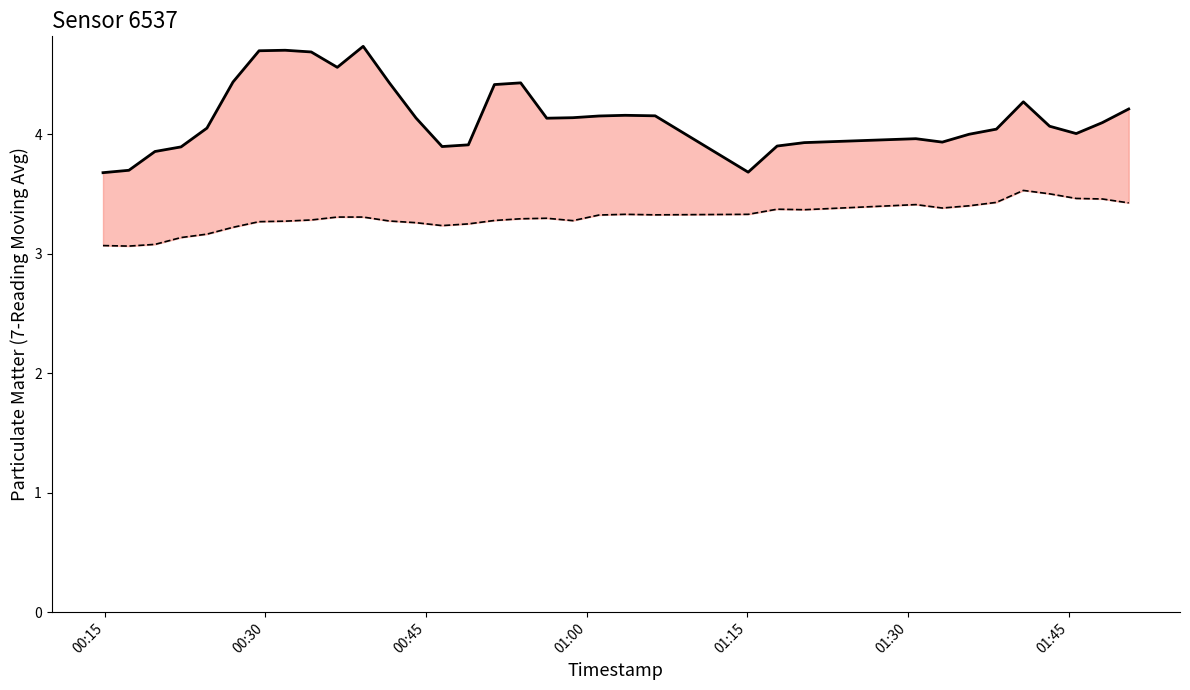

True or false: P1 (7-pt Moving Avg) and P2 (7-pt Moving Avg) cross at least once.

False